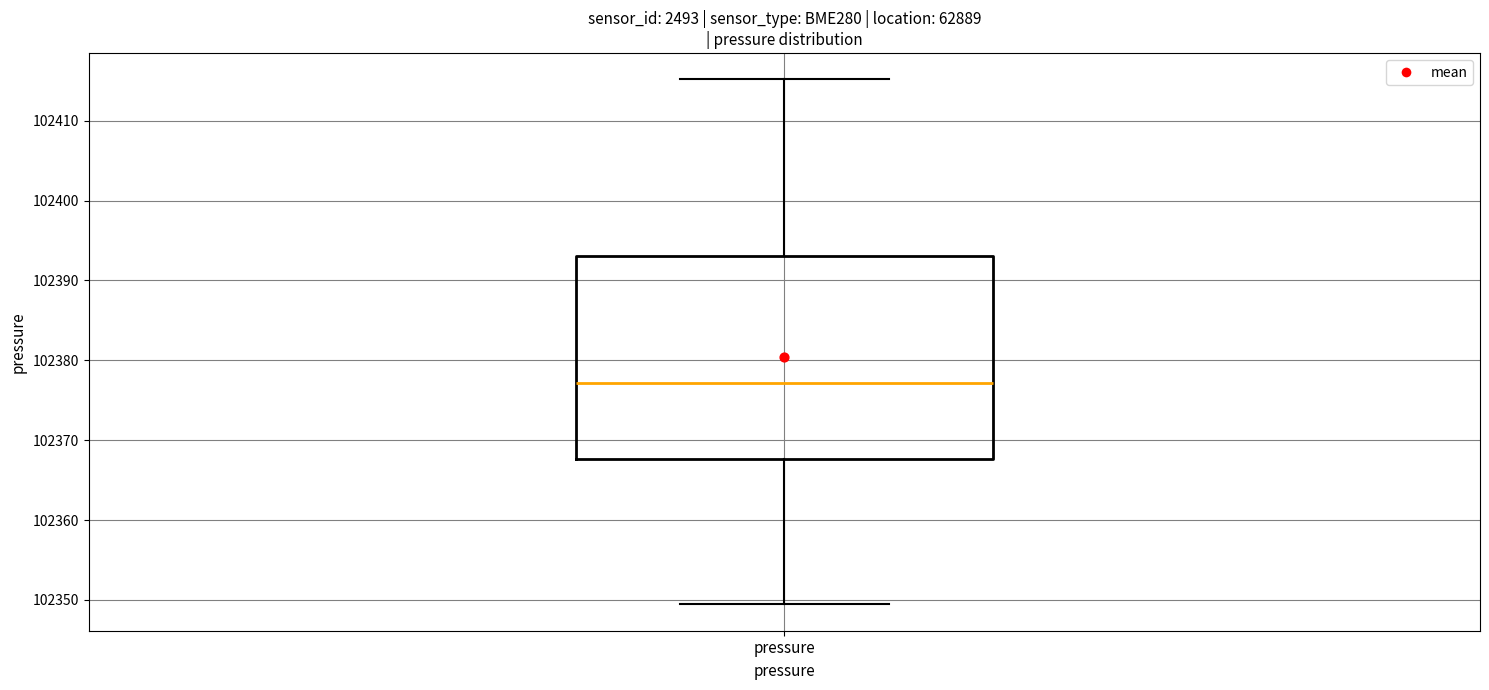

Transcribe this box plot: give where the median line is, the range the box spans, and where the two whiskers end, as read against the y-axis. The values are not printed on the chart, so give them approximately, as read against the axis.

median 102377, box 102368 to 102393, whiskers 102349 to 102415